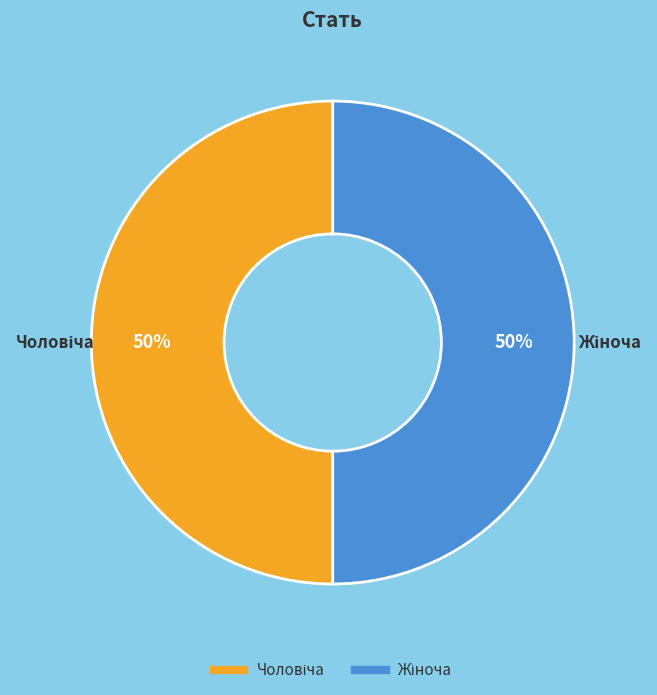

To the nearest percent, what is the average slice percentage?

50%